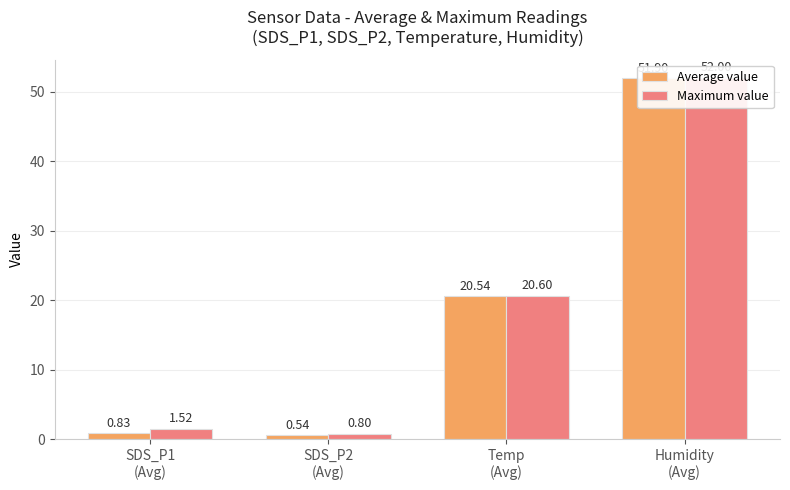

What is the spread (max minus min) of values at Temp
(Avg)?

0.1